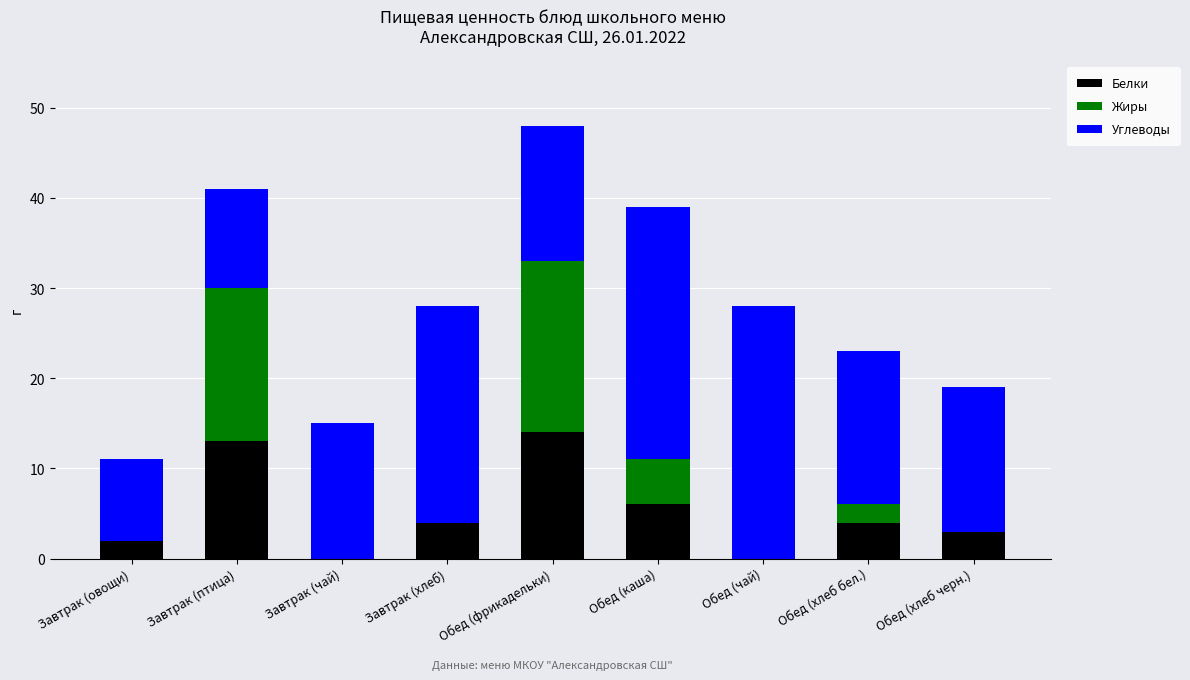

The Белки series shows 0 at Завтрак (чай). True or false?

True